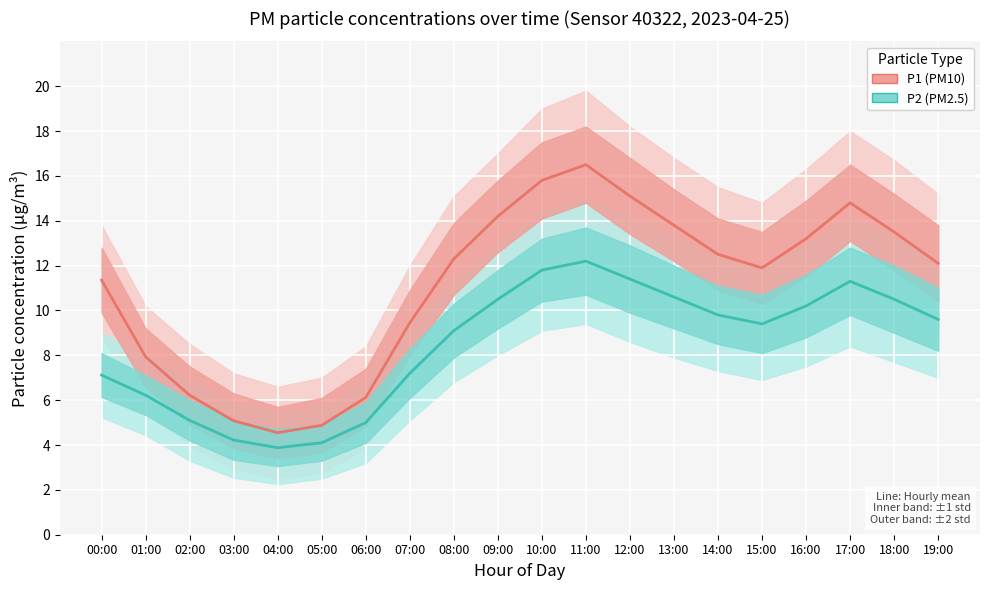

Is the value of P2 (PM2.5) at 03:00 greater than the value of P1 (PM10) at 15:00?

No